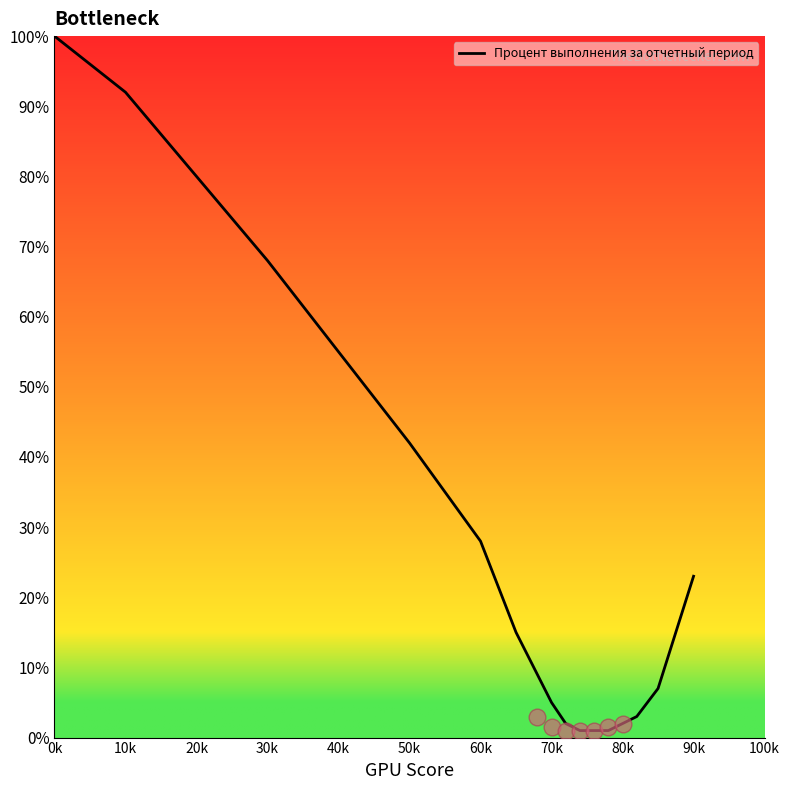

Reading left to right, transcribe all the data shown in this chart.

100	92	80	68	55	42	28	15	5	2	1	1	1	2	3	7	23